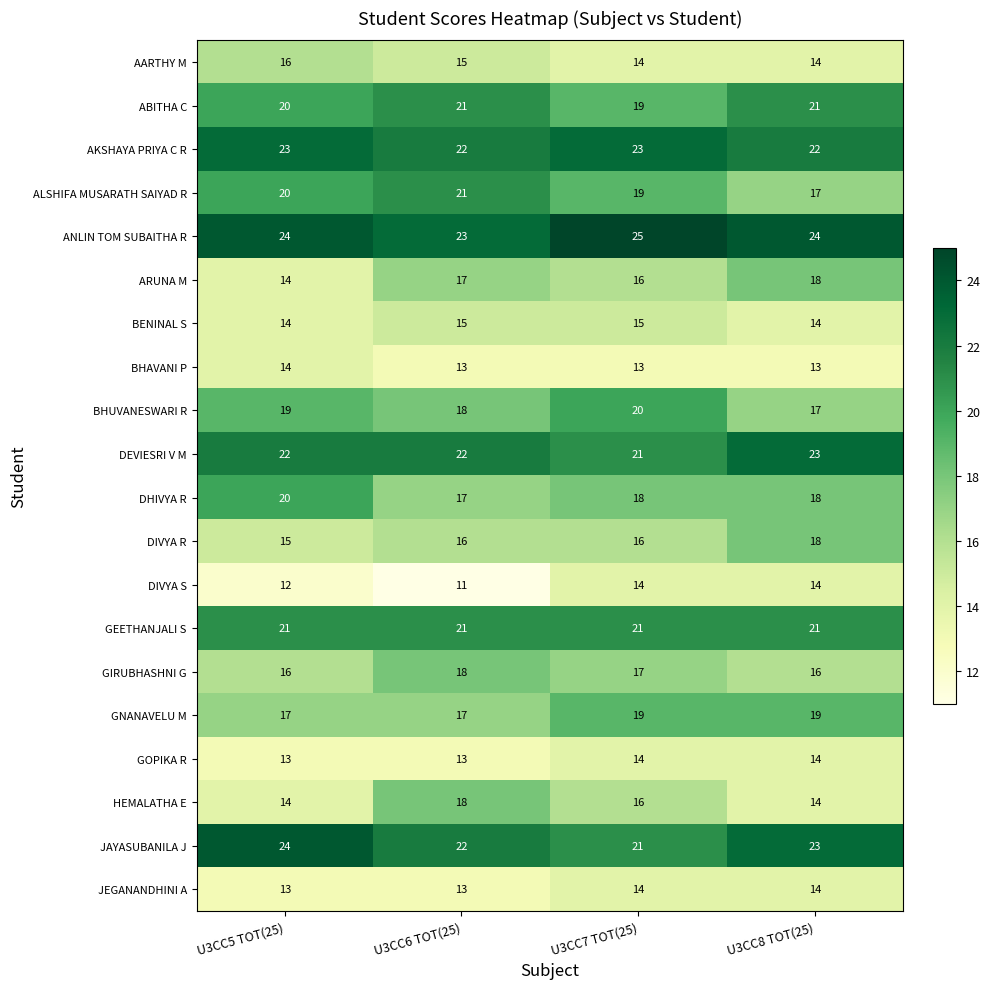

At how many categories does at least one series exceed 14?

4